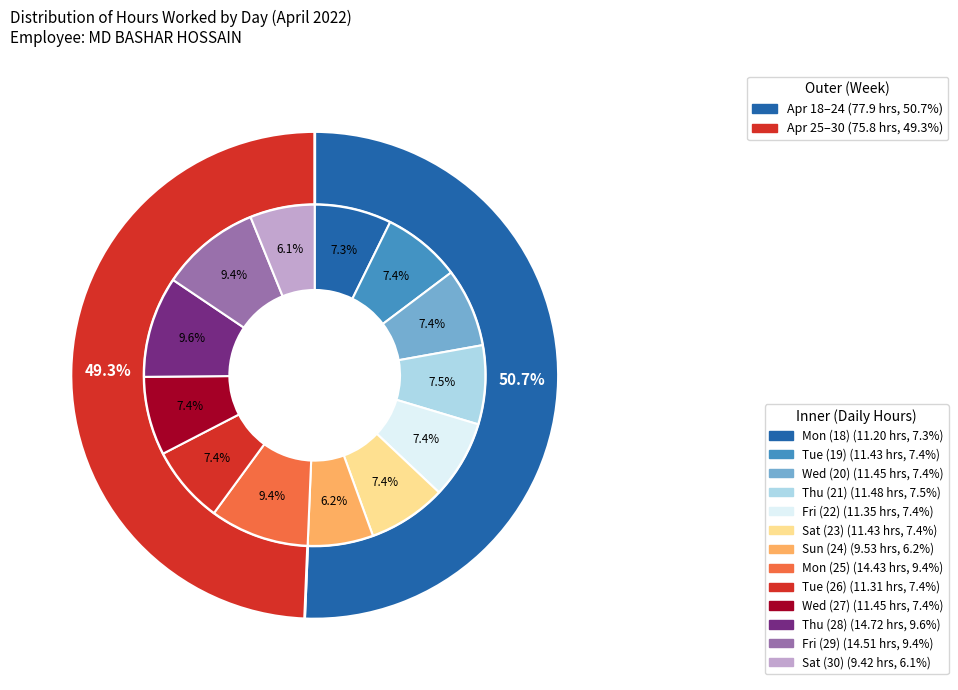

How many segments does this pie chart have?

13